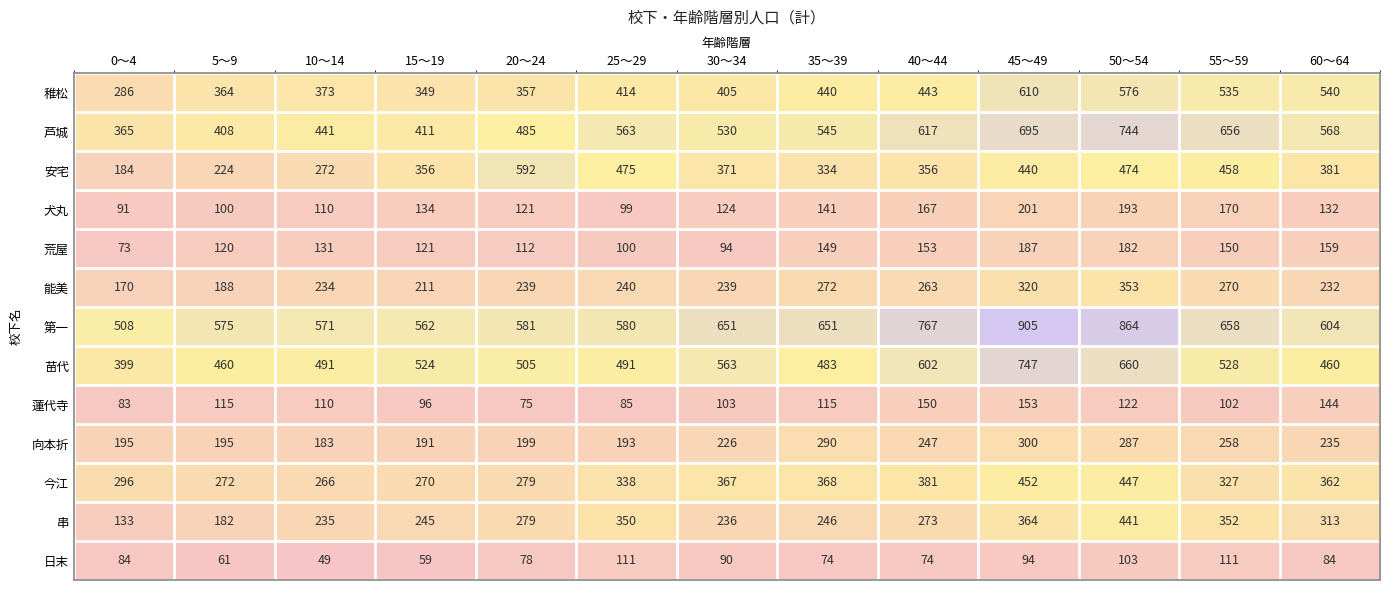

How many series are shown in this chart?

13